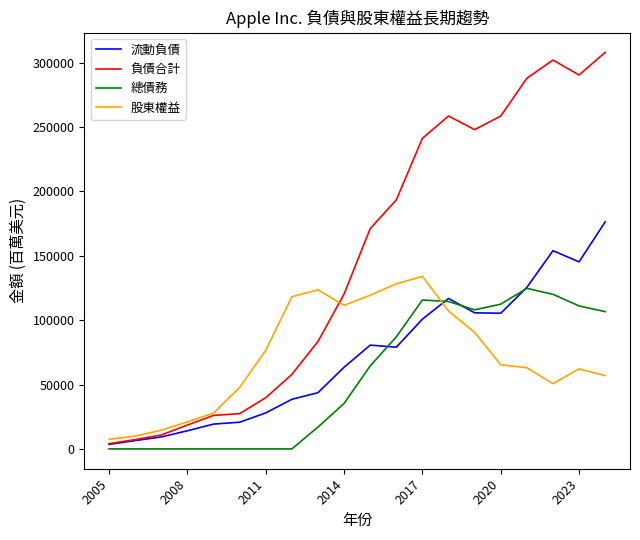

How many times do 總債務 and 股東權益 cross each other?

1